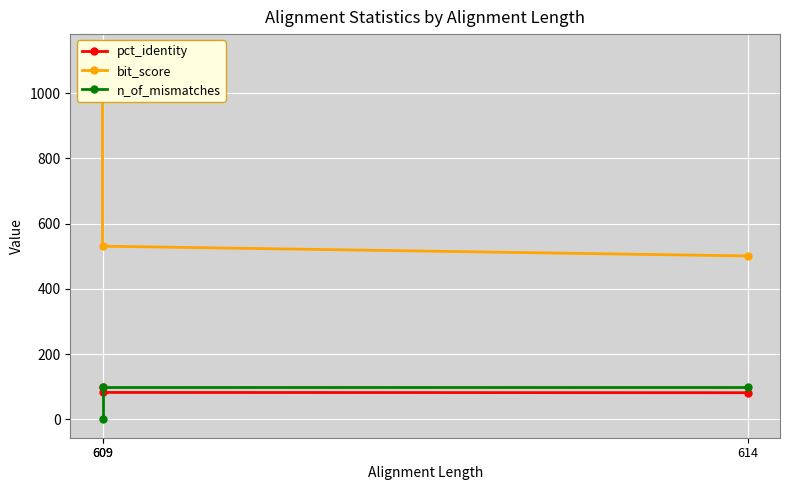

Does the chart display data point markers on the line(s)?

Yes